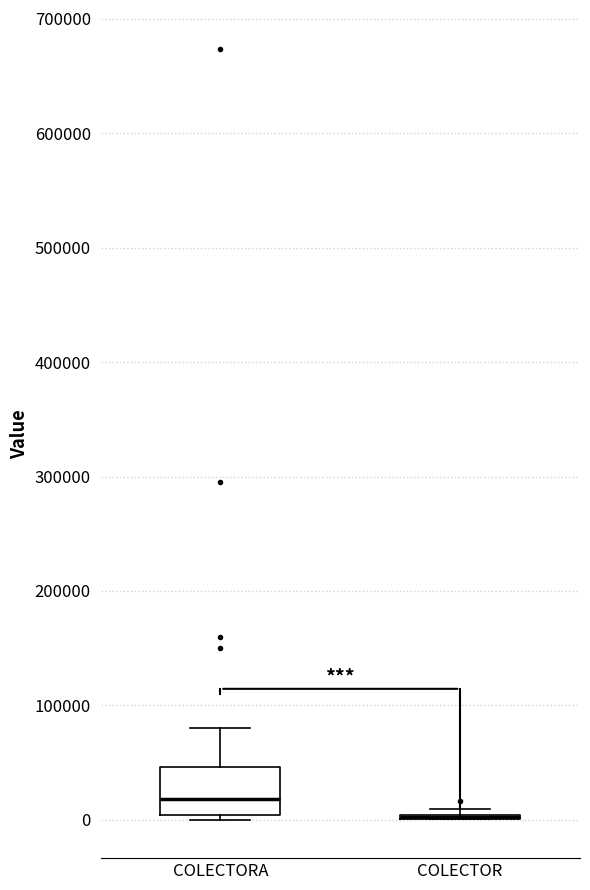

Where is the lower edge of the box for COLECTORA on the y-axis? The values are not printed on the chart, so give them approximately, as read against the axis.

0